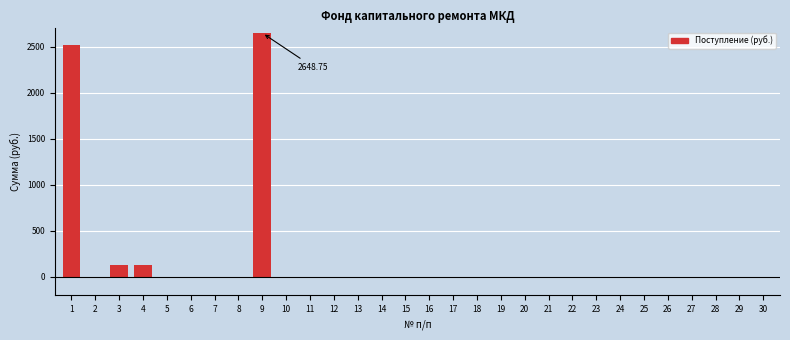

Count the number of categories in the chart.

30